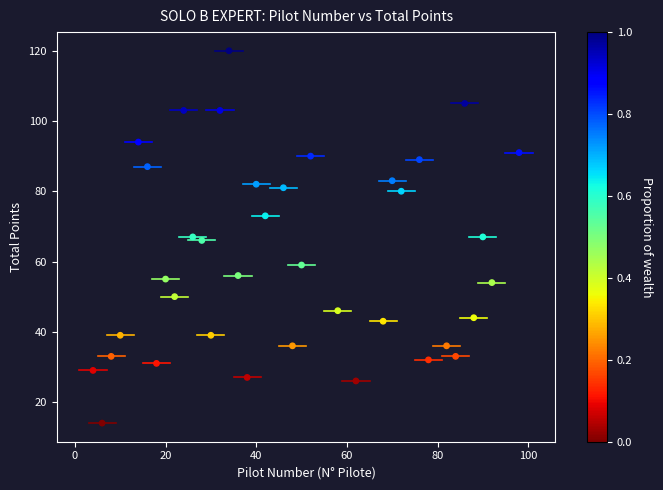

What is the range of X values (max minus min)?

94